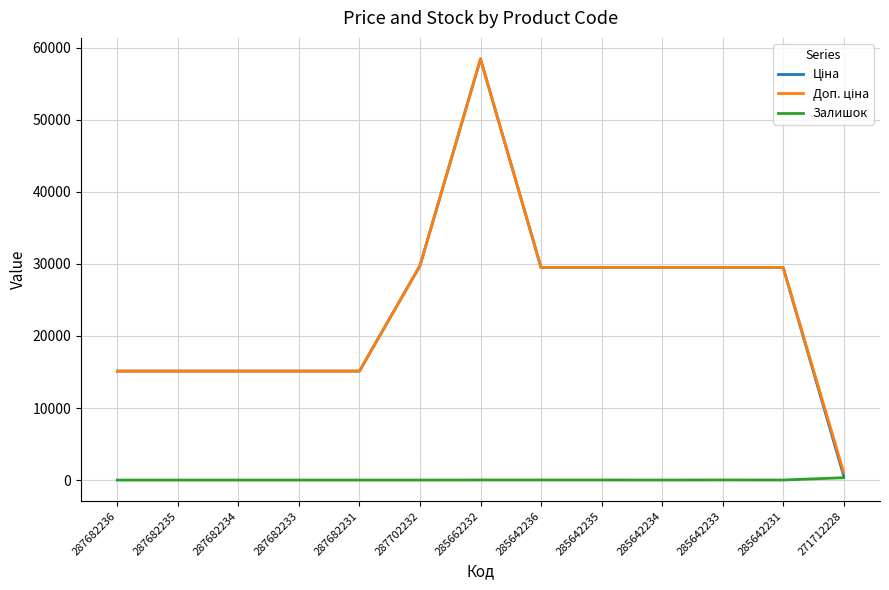

What is the difference between the highest and lowest values at 287682235?

15120.0